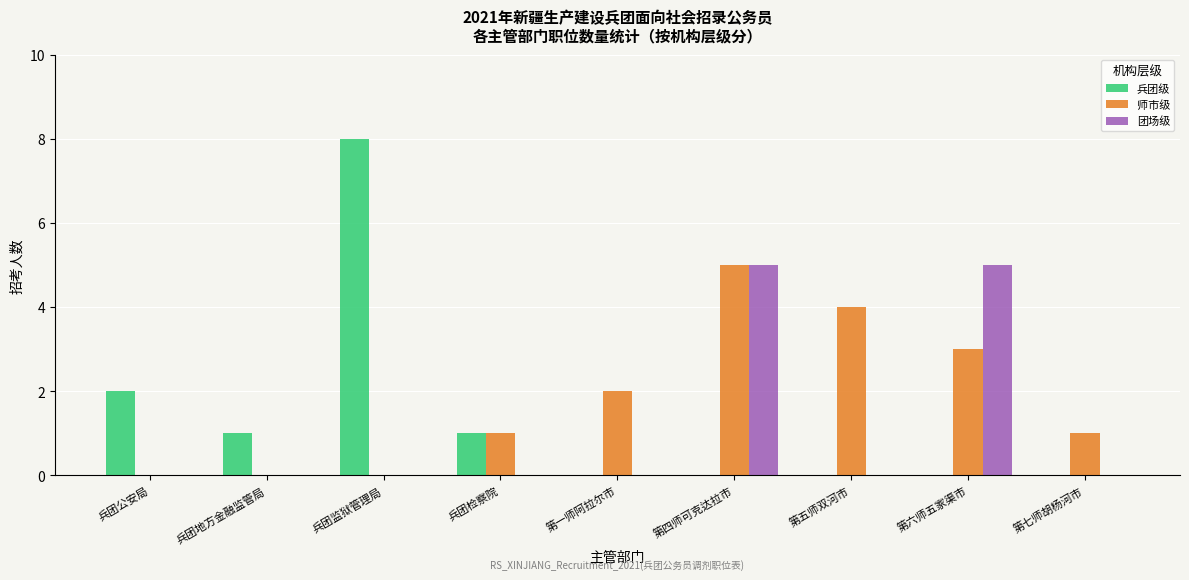

At which category does the chart reach its peak across all series?

兵团监狱管理局